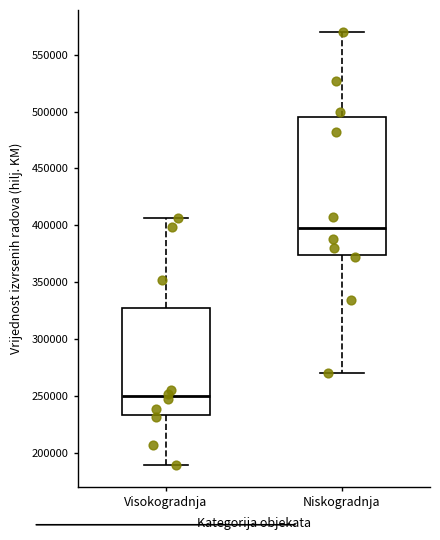

Reading left to right, read every box against the y-axis: the position of its median line, the range the box covers, and the ends of its whiskers. The values are not printed on the chart, so give them approximately, as read against the axis.

Visokogradnja: median 250000, box 235000 to 330000, whiskers 190000 to 405000
Niskogradnja: median 395000, box 375000 to 495000, whiskers 270000 to 570000